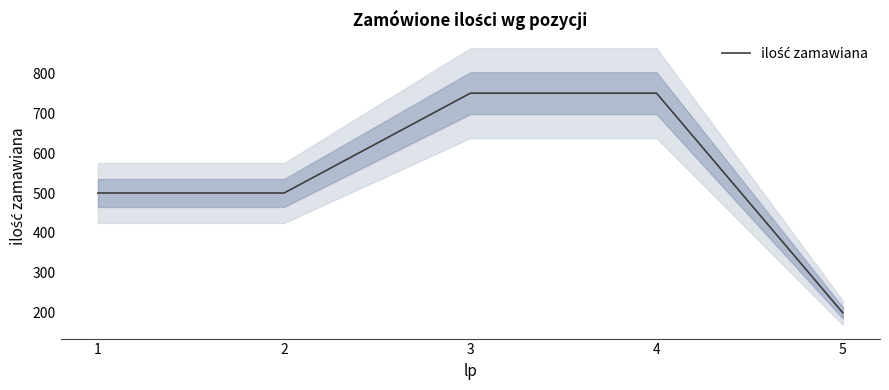

How many lines are shown in the chart?

1